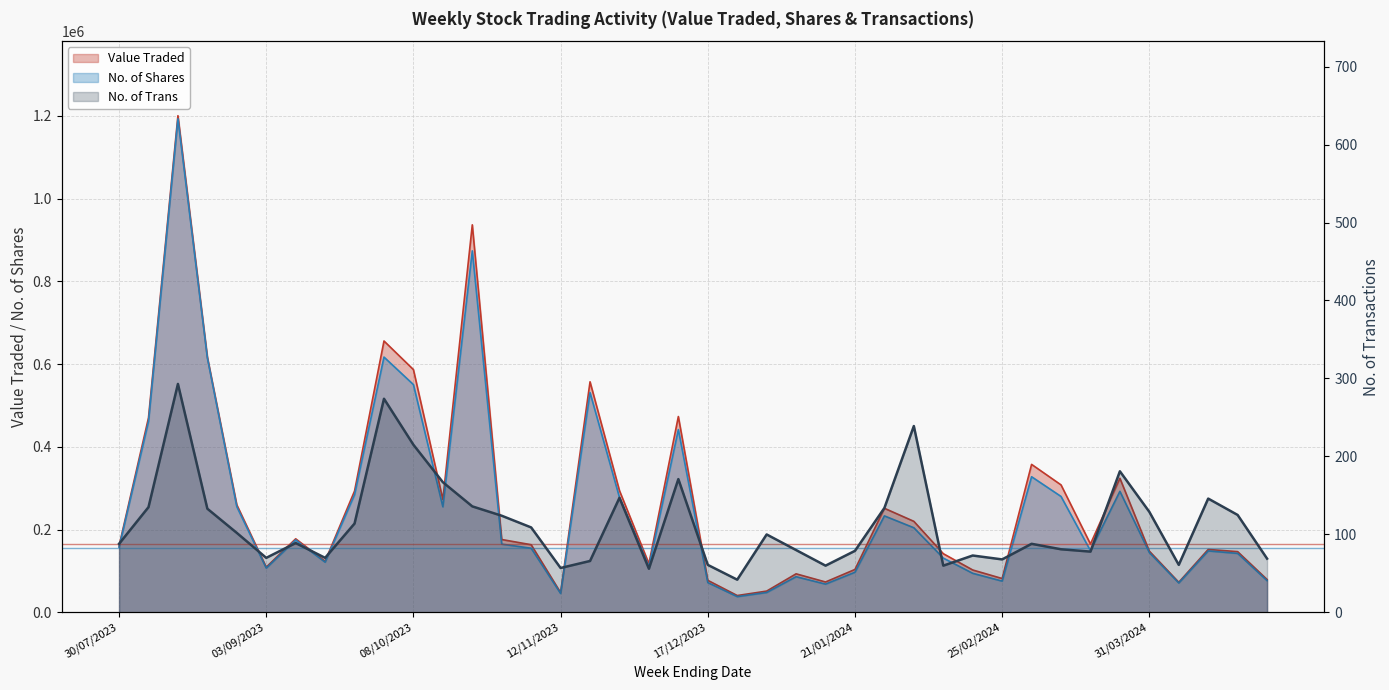

At 14/04/2024, list the series in order from largest to smallest.

Value Traded, No. of Shares, No. of Trans